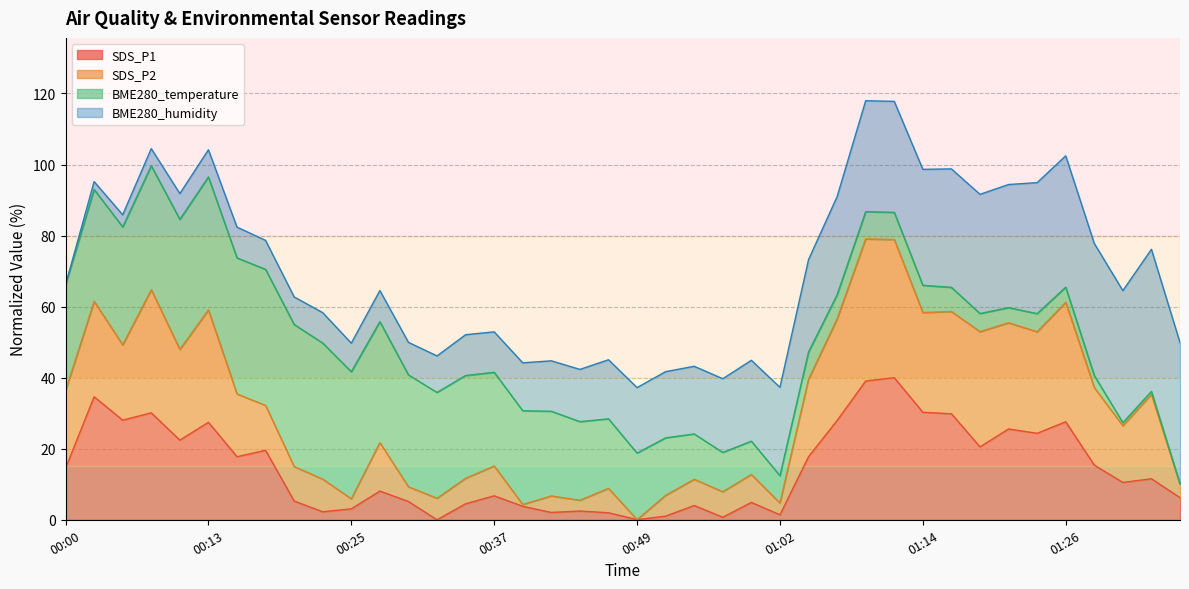

The SDS_P2 series shows 6.1 at 00:47. True or false?

False